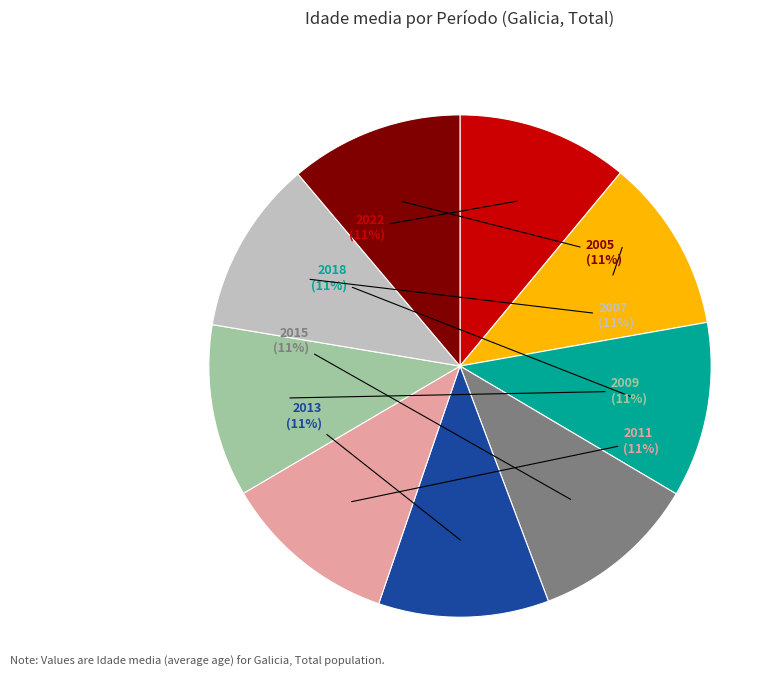

Approximately how many times larger is the value at 2011 compared to 2018?

1.0